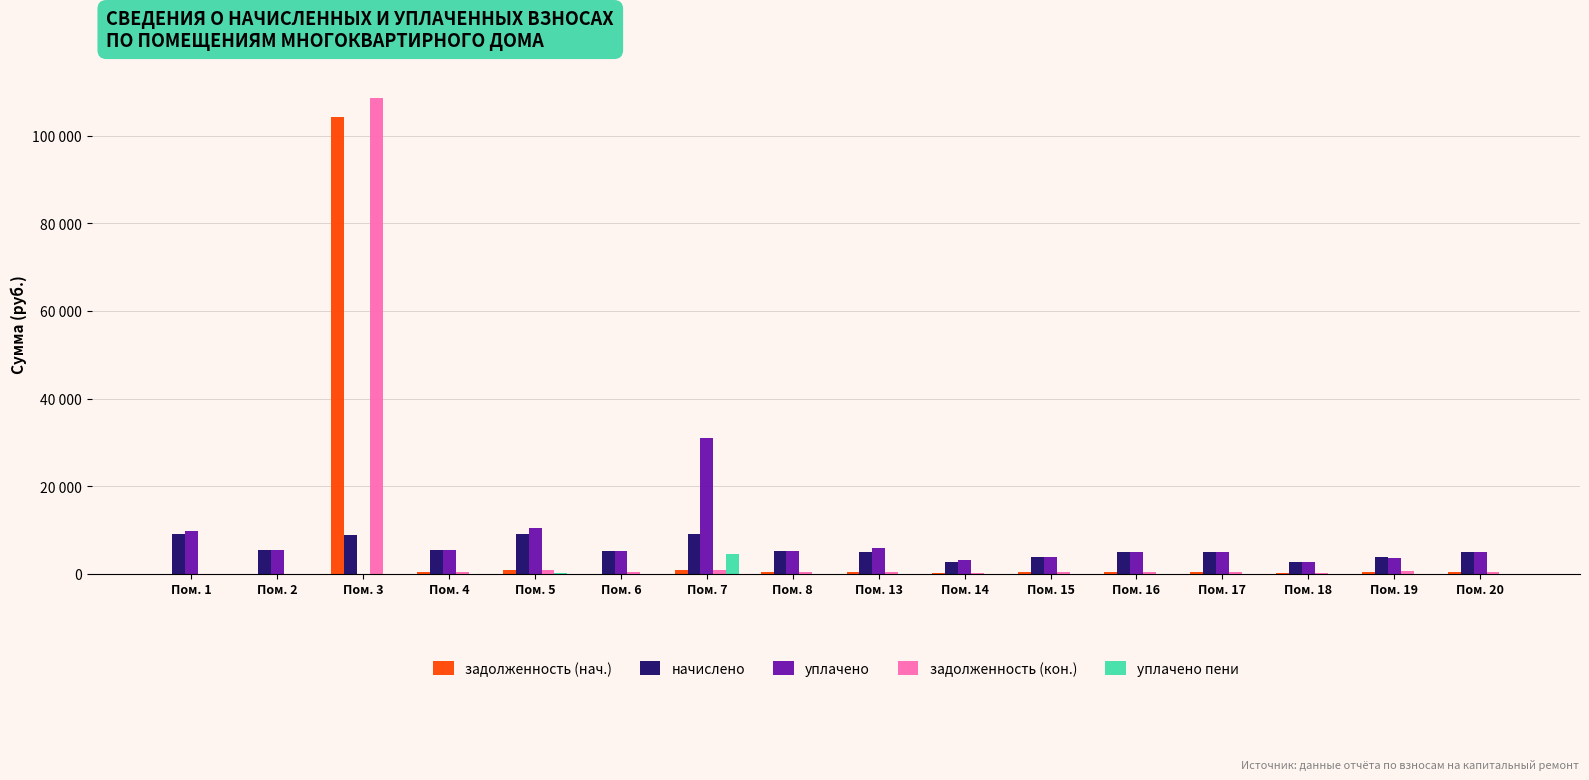

Which series changed the most between Пом. 13 and Пом. 16?

уплачено